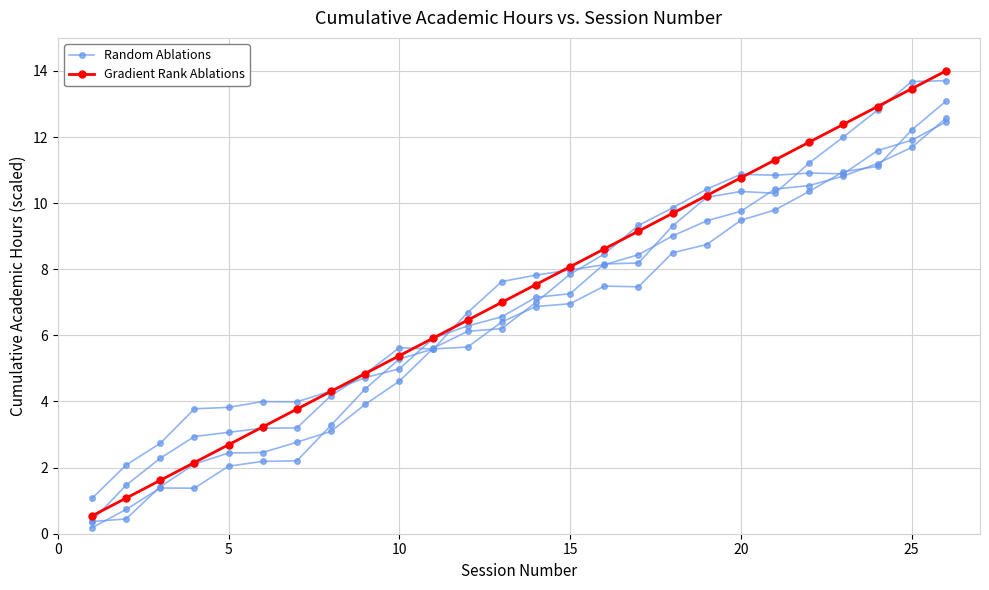

How many series are shown in this chart?

2